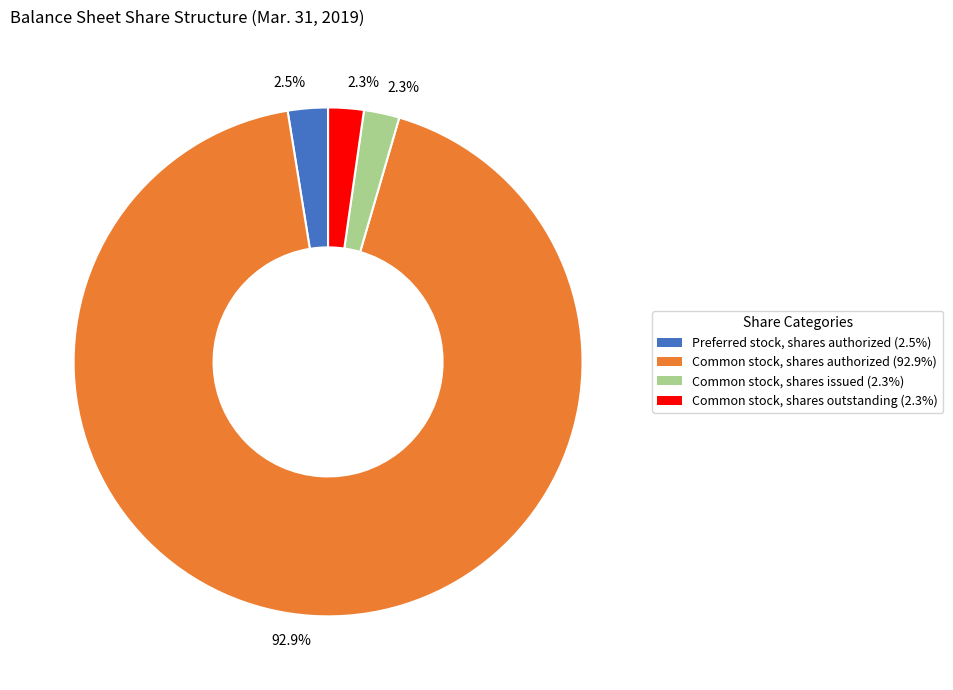

To the nearest percent, what is the average slice percentage?

25%